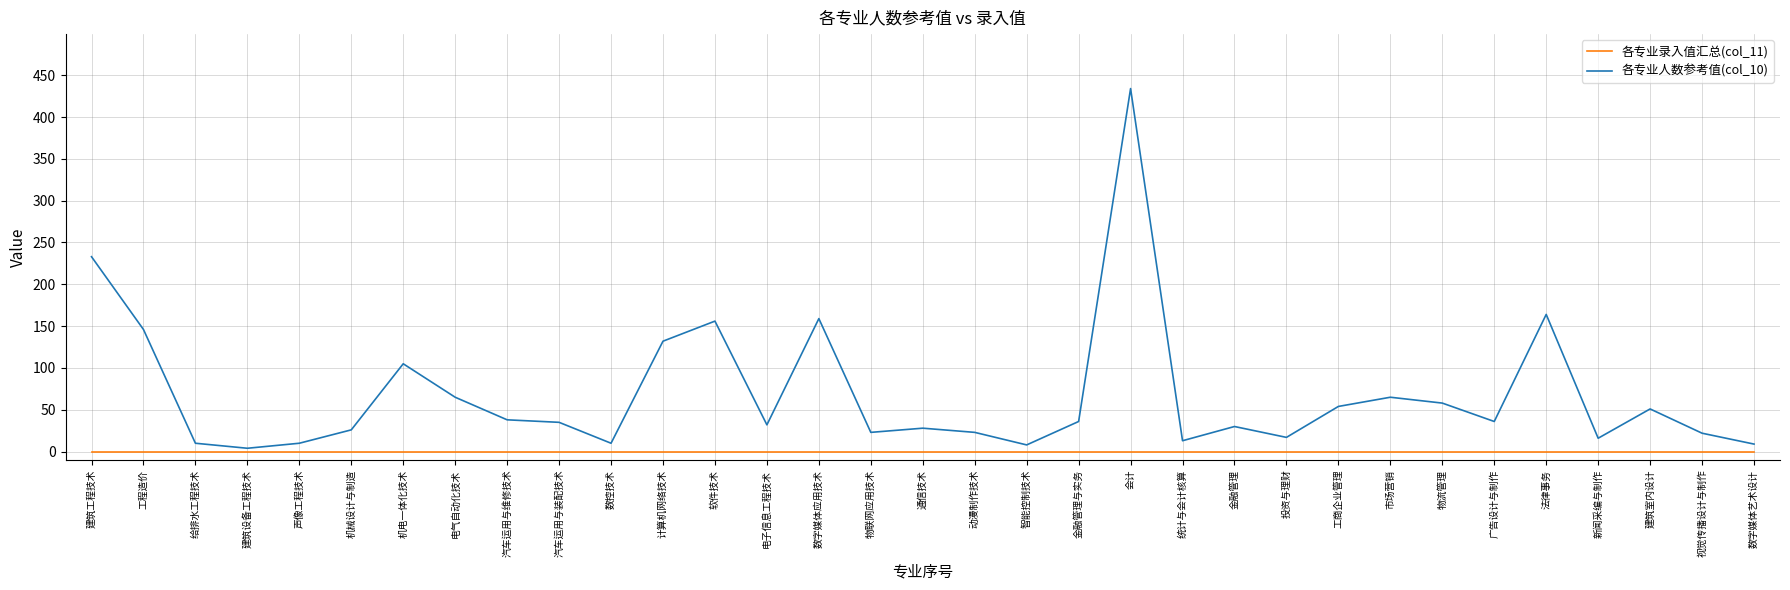

Rank the series by their maximum value, from highest to lowest.

各专业人数参考值(col_10), 各专业录入值汇总(col_11)